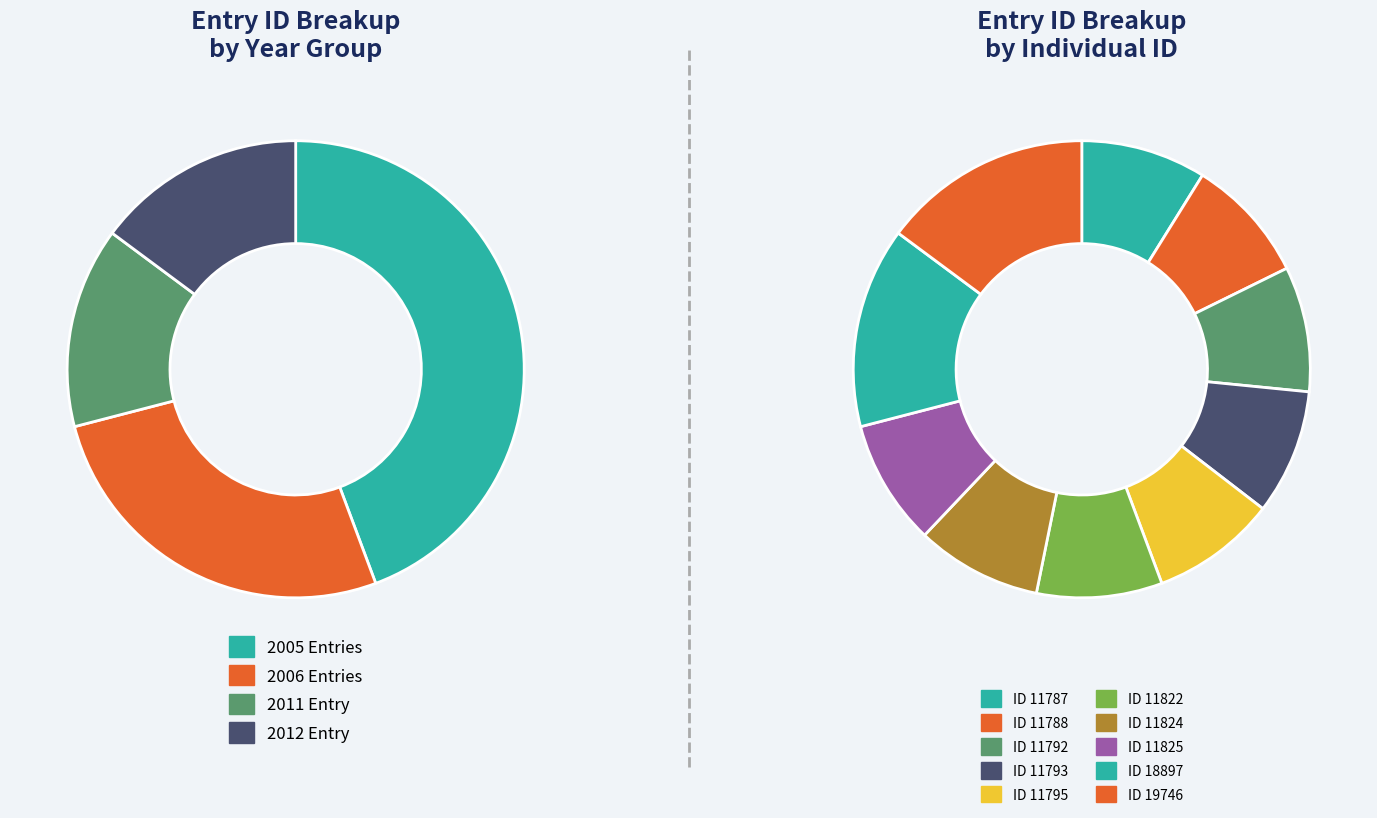

To the nearest percent, what is the difference between the largest and smallest slice percentages?

6%